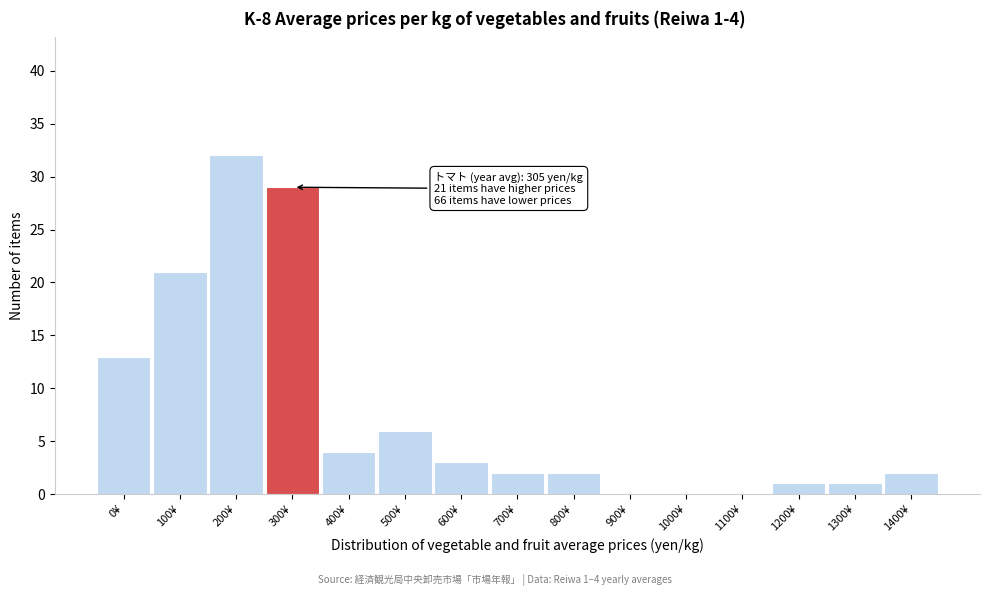

Reading left to right, transcribe all the data shown in this chart.

0¥=13	100¥=21	200¥=32	300¥=29	400¥=4	500¥=6	600¥=3	700¥=2	800¥=2	900¥=0	1000¥=0	1100¥=0	1200¥=1	1300¥=1	1400¥=2